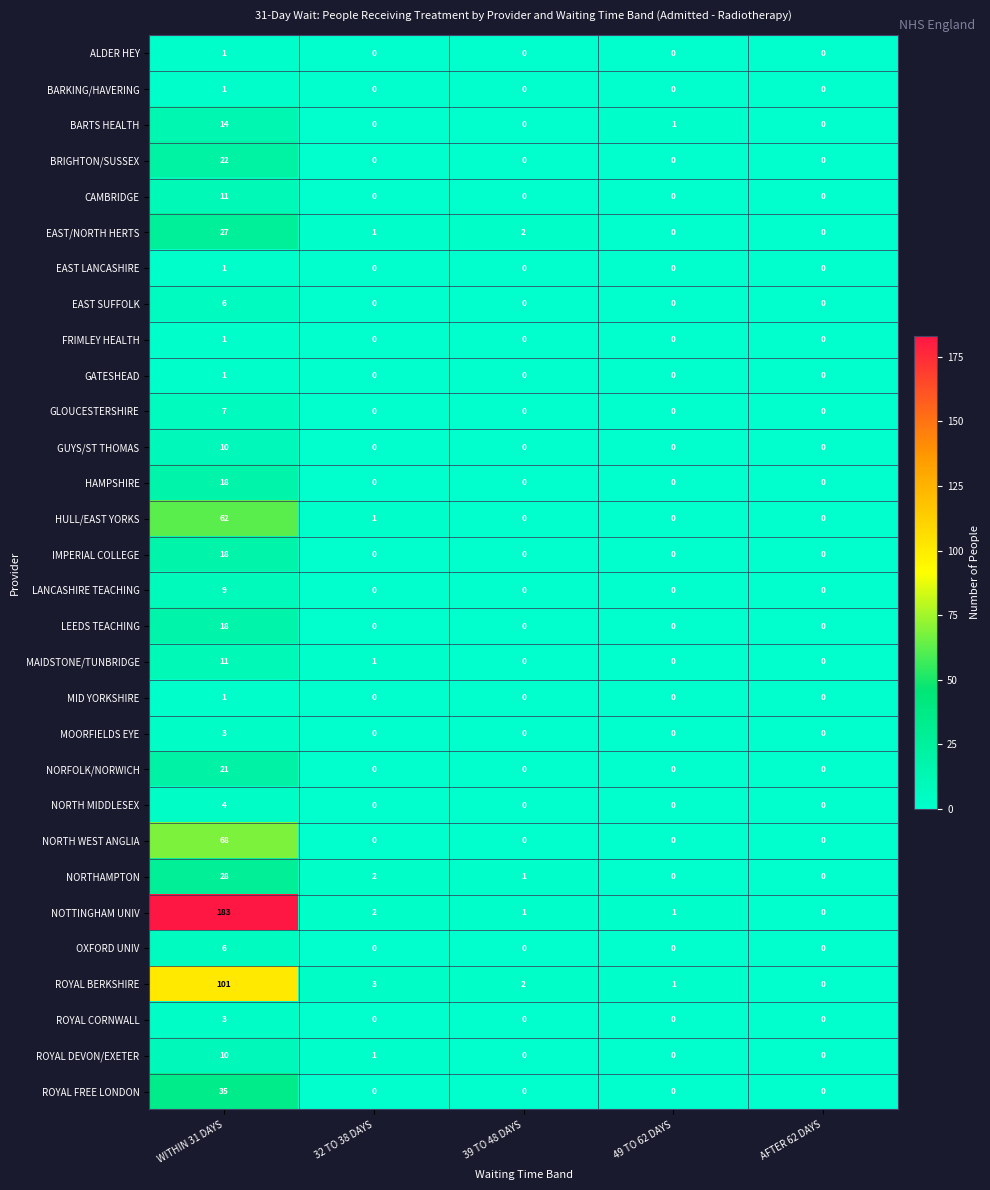

Which series has the widest spread of values?

NOTTINGHAM UNIV